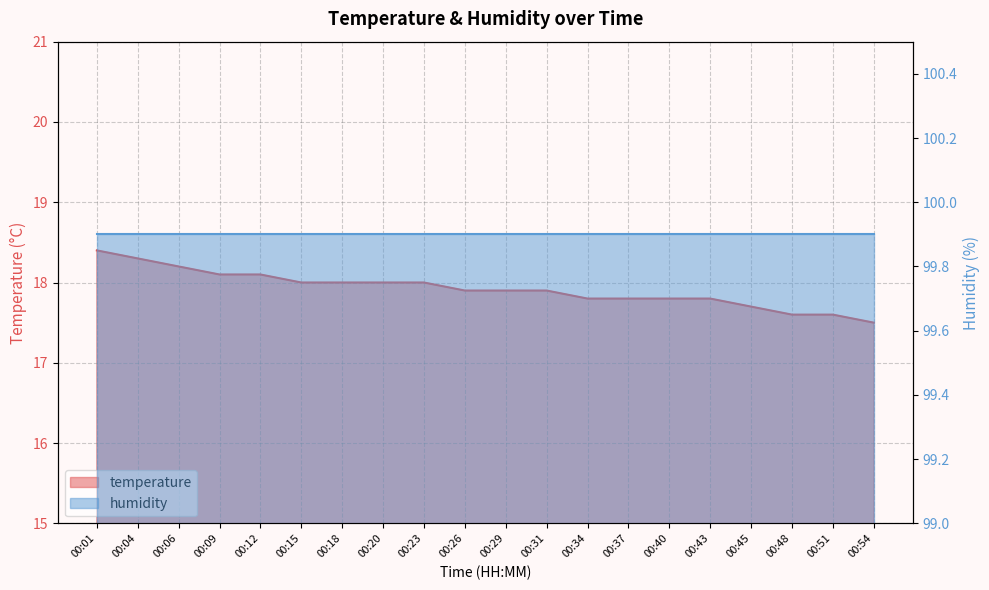

List the labels in order of value, largest first.

00:01, 00:04, 00:06, 00:09, 00:12, 00:15, 00:18, 00:20, 00:23, 00:26, 00:29, 00:31, 00:34, 00:37, 00:40, 00:43, 00:45, 00:48, 00:51, 00:54